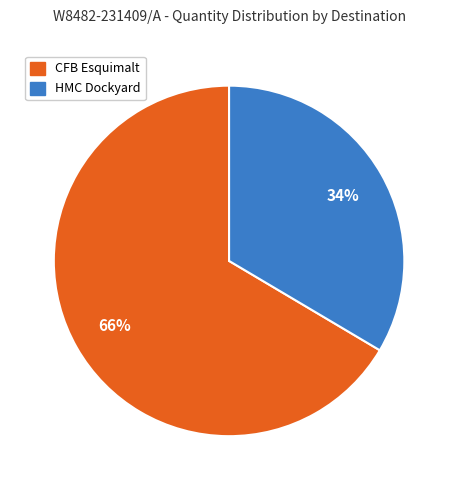

Do CFB Esquimalt and HMC Dockyard together represent more than half of the pie?

Yes